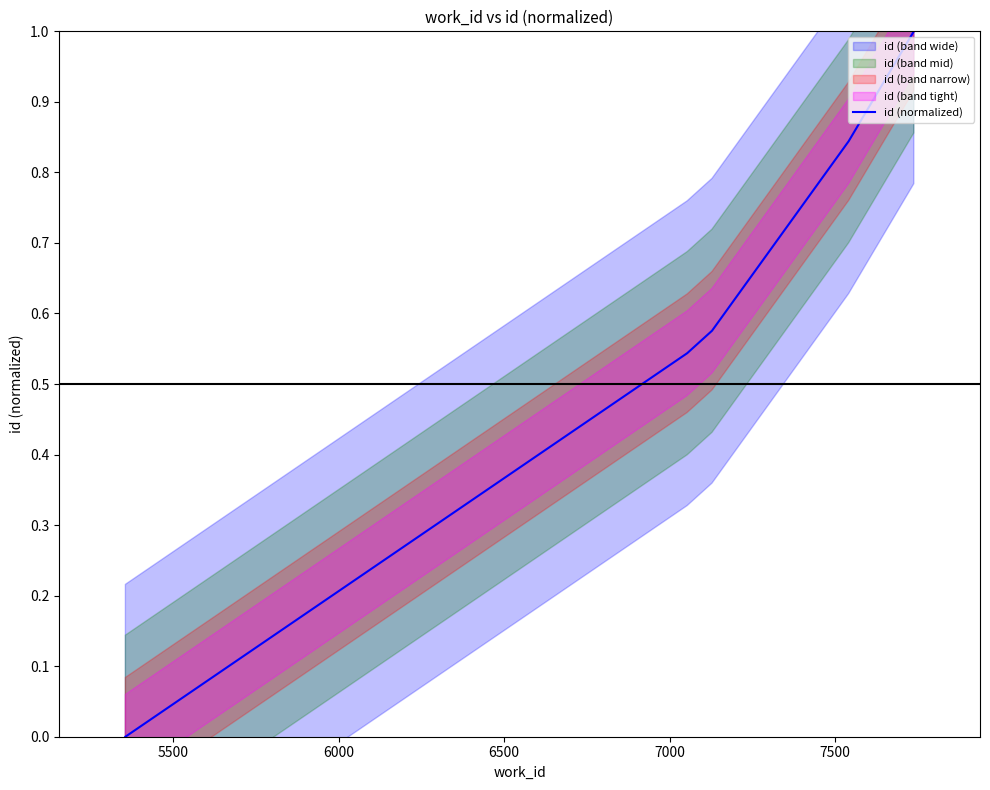

What is the change in value from 5500 to 7000?

+0.5